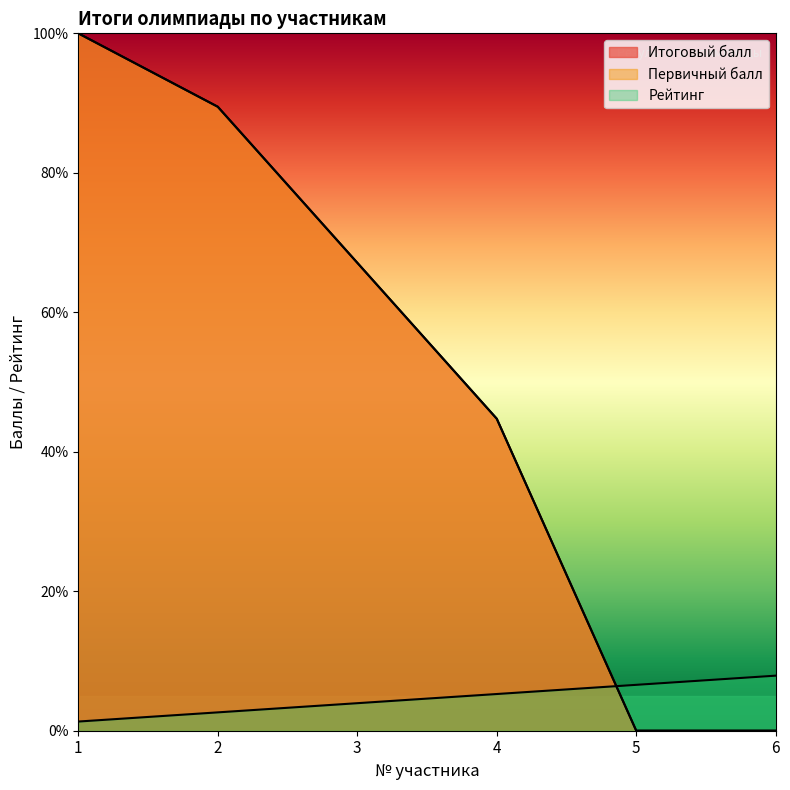

List the series in order of their peak value, highest first.

Итоговый балл, Первичный балл, Рейтинг